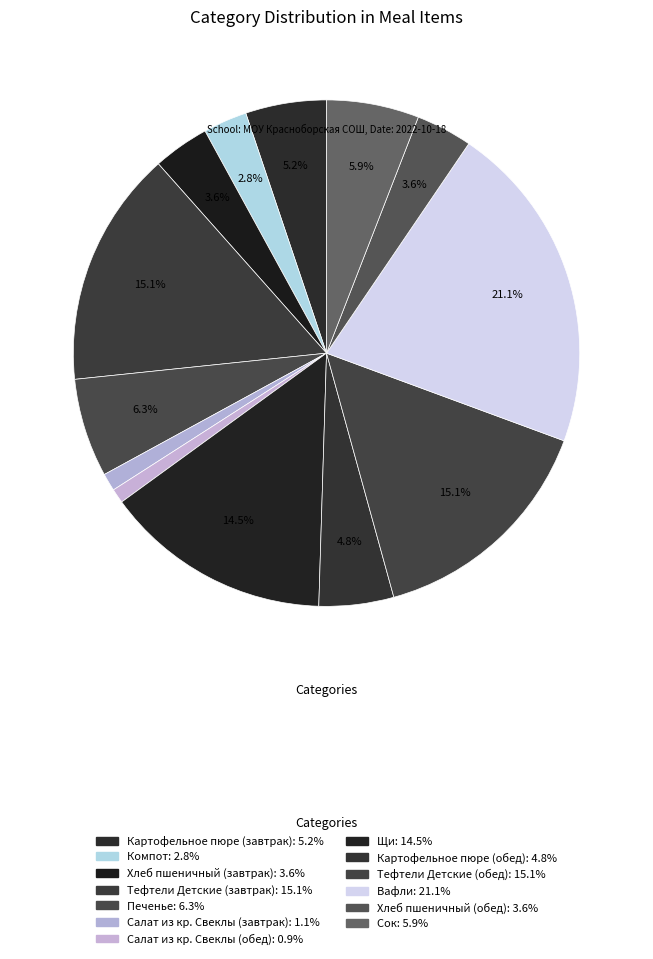

Combined, do Картофельное пюре (обед) and Салат из кр. Свеклы (обед) account for over 50%?

No